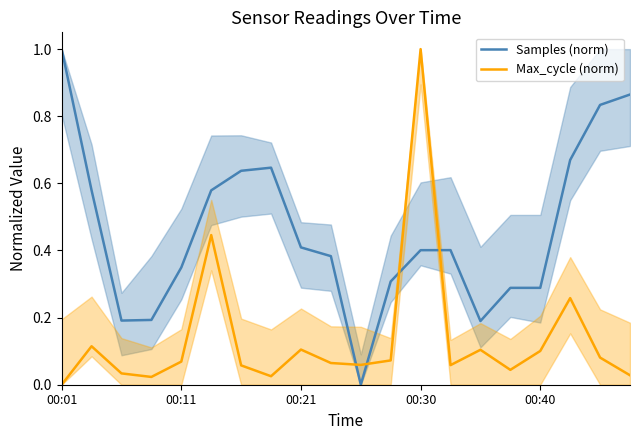

Where do Samples (norm) and Max_cycle (norm) first cross each other?

9 and 10